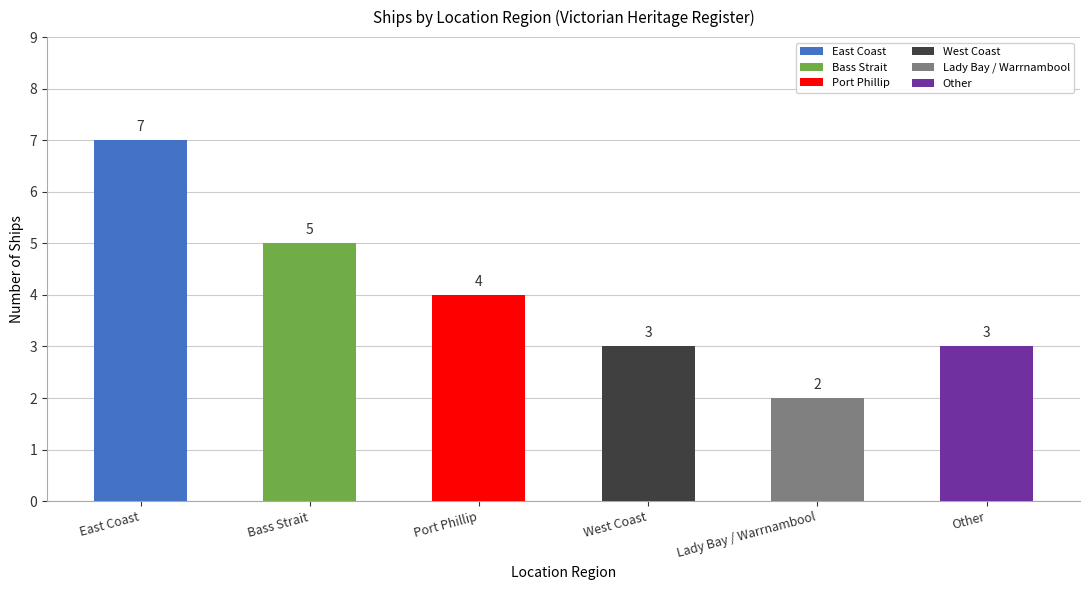

What is the smallest value displayed?

2